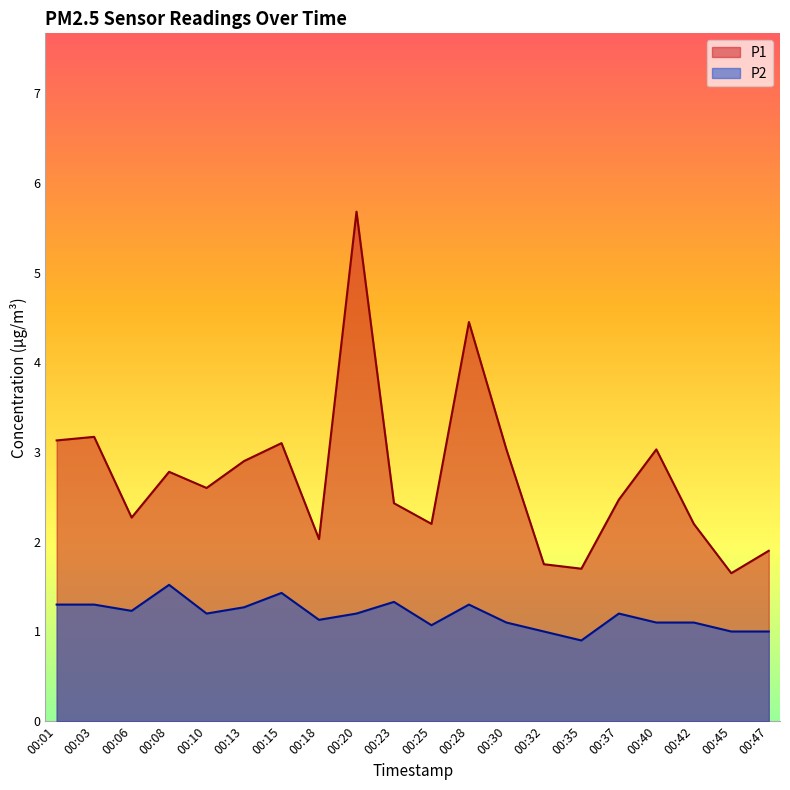

How many data points in P1 are less than 2?

4